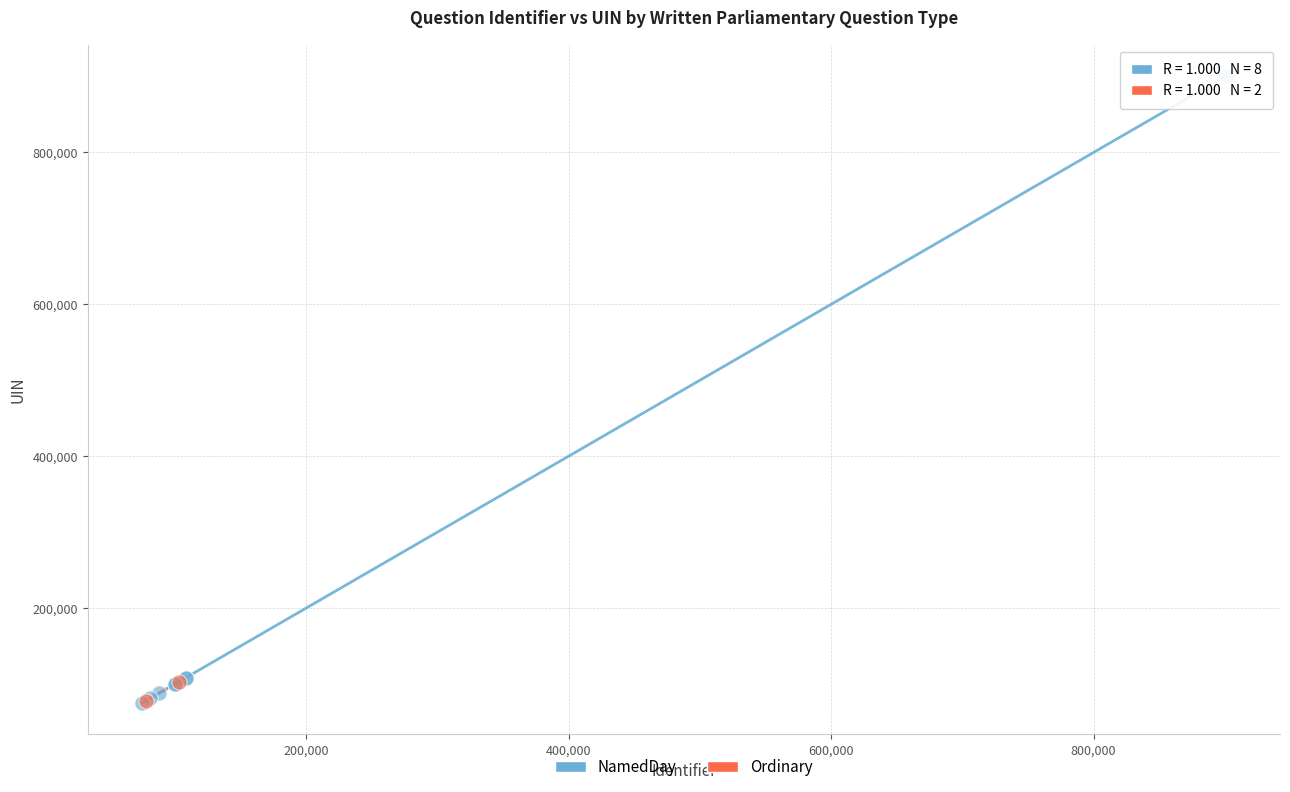

What are all the series names shown in the legend?

NamedDay, Ordinary